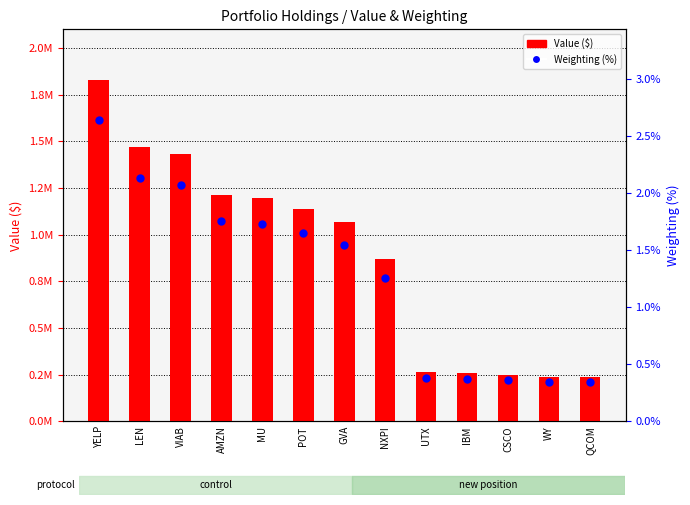

Is the value of Weighting (%) at POT greater than the value of Value ($) at WY?

No